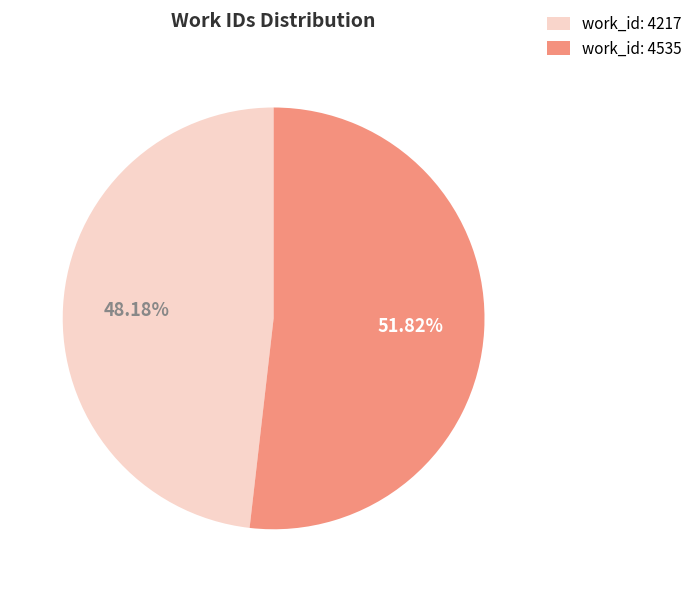

Count the number of slices in the pie.

2